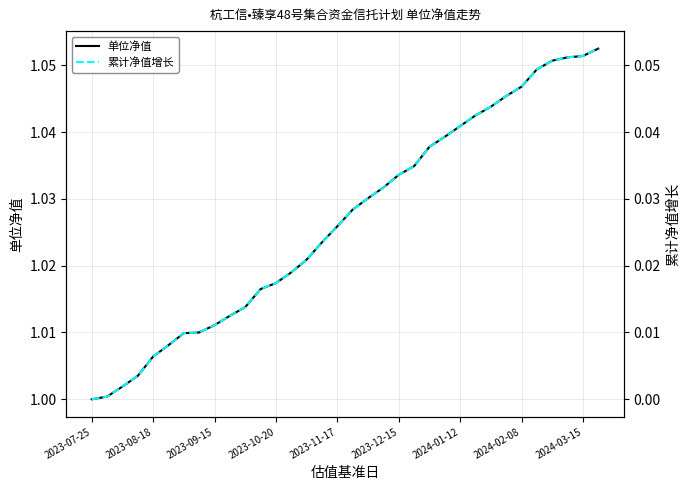

Which series has the widest spread of values?

单位净值